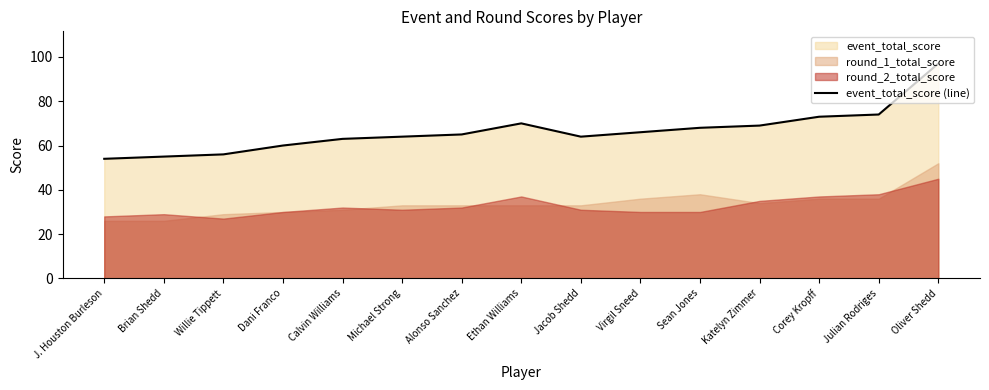

What is the label of the 4th point from the left?

Dani Franco